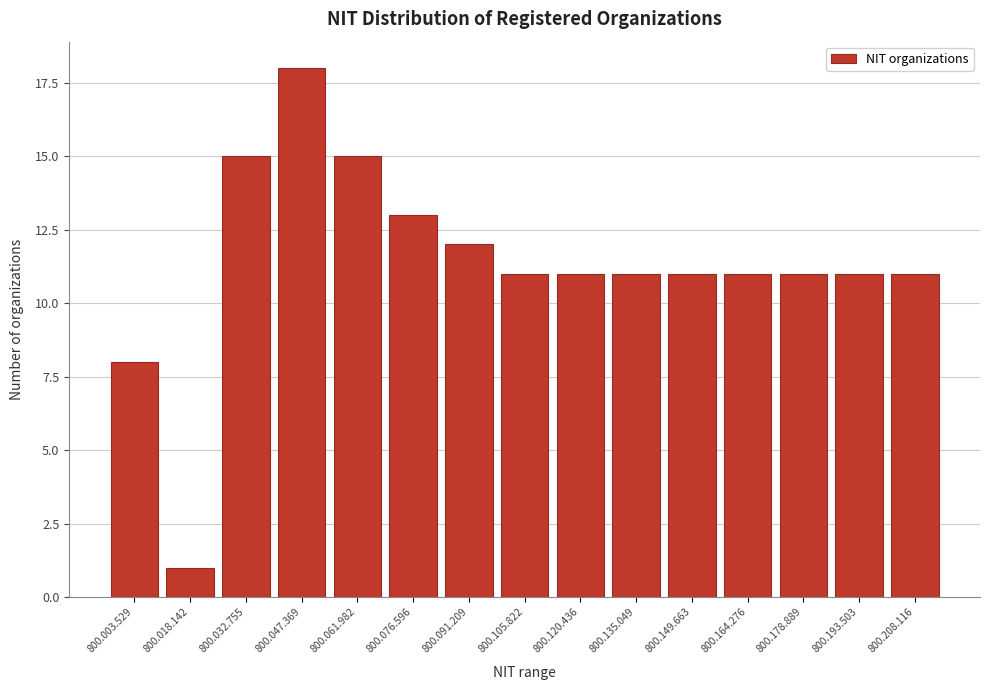

Reading left to right, what are all the values shown in this chart?

800.003.529=8	800.018.142=1	800.032.755=15	800.047.369=18	800.061.982=15	800.076.596=13	800.091.209=12	800.105.822=11	800.120.436=11	800.135.049=11	800.149.663=11	800.164.276=11	800.178.889=11	800.193.503=11	800.208.116=11